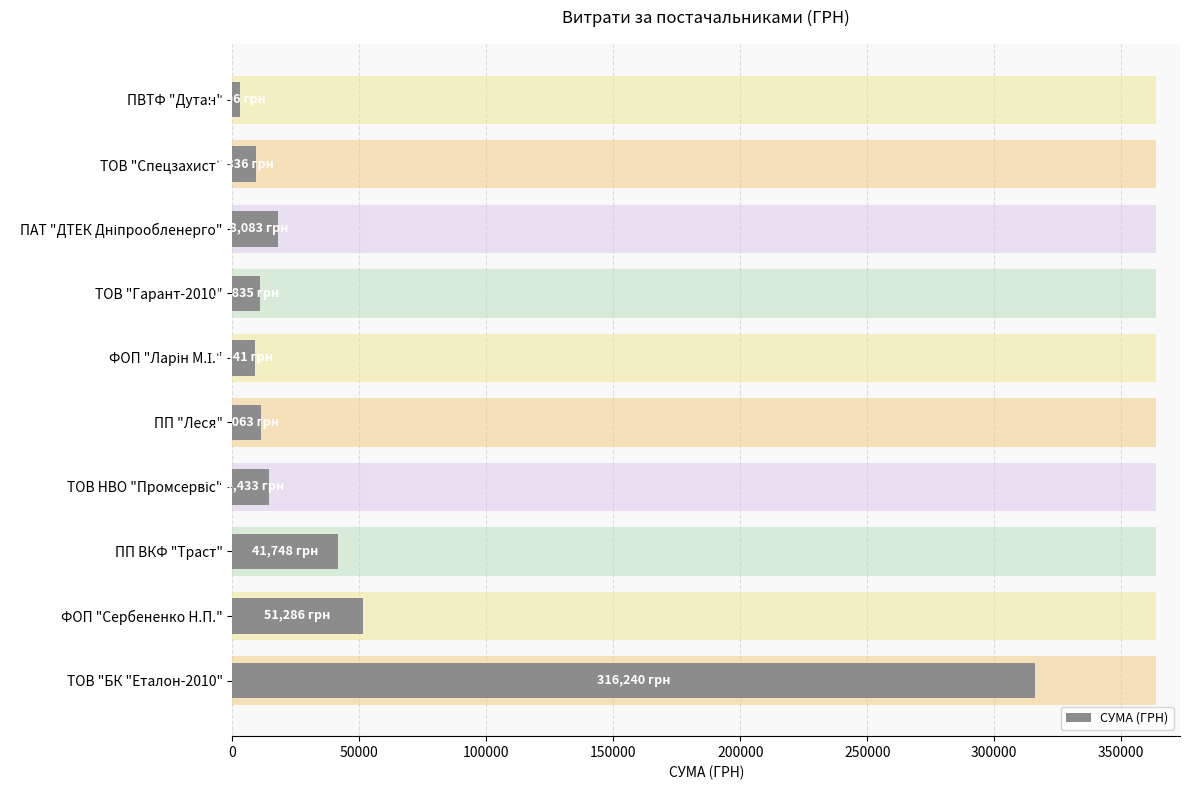

What is the difference between the second highest and minimum values?

48489.7